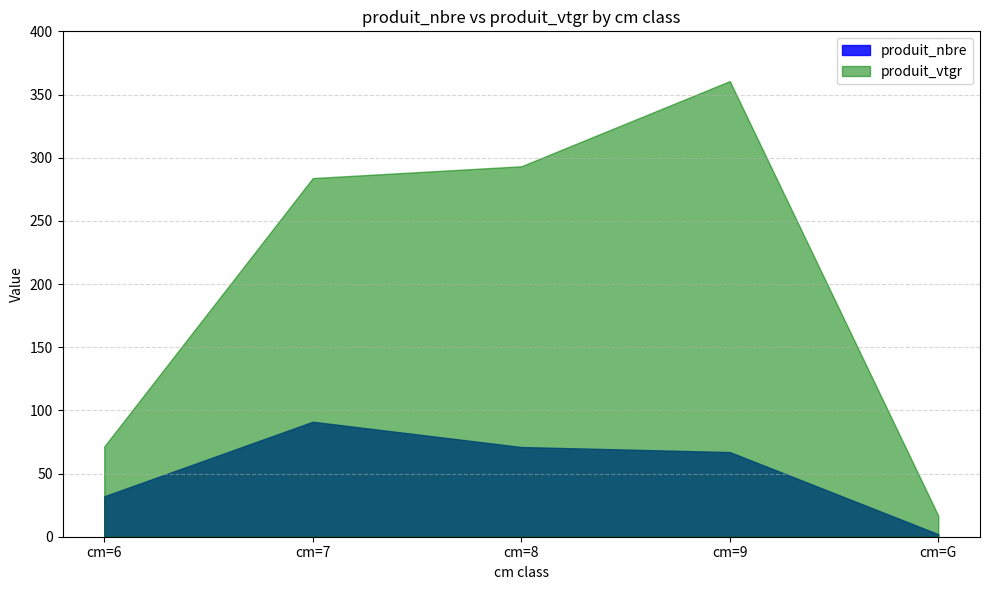

Reading left to right, what are all the values shown in this chart?

produit_nbre: 32.0	91.0	71.0	67.0	2.0
produit_vtgr: 71.5	283.9	293.2	360.6	16.7